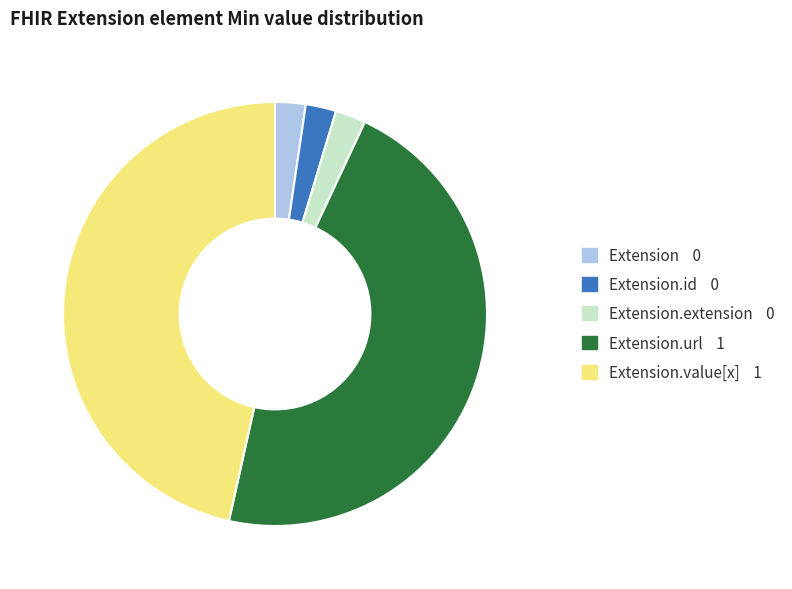

Is there a majority slice in this chart?

No